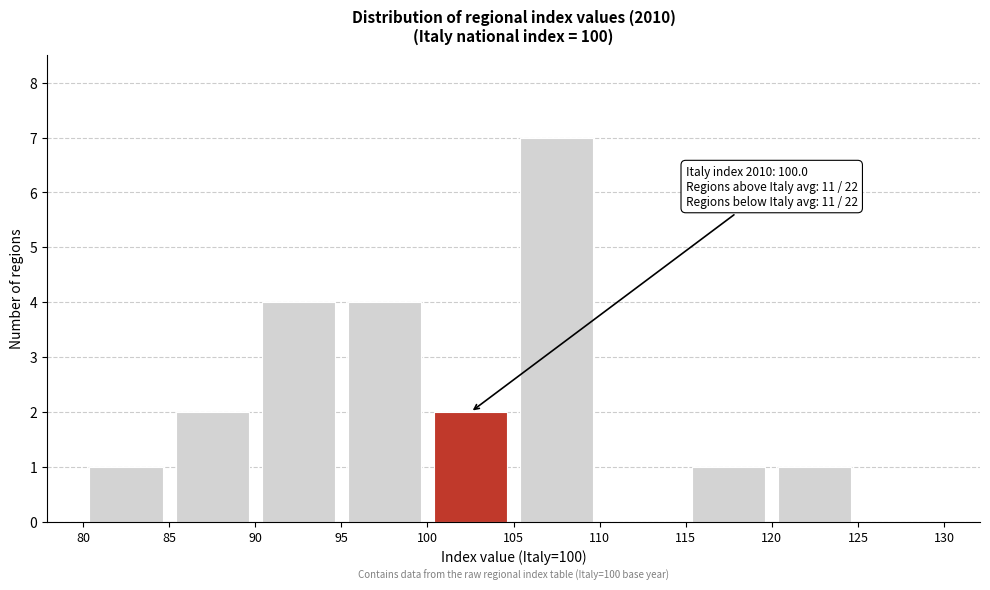

Which range on the x-axis has the tallest bar?

105 to 110